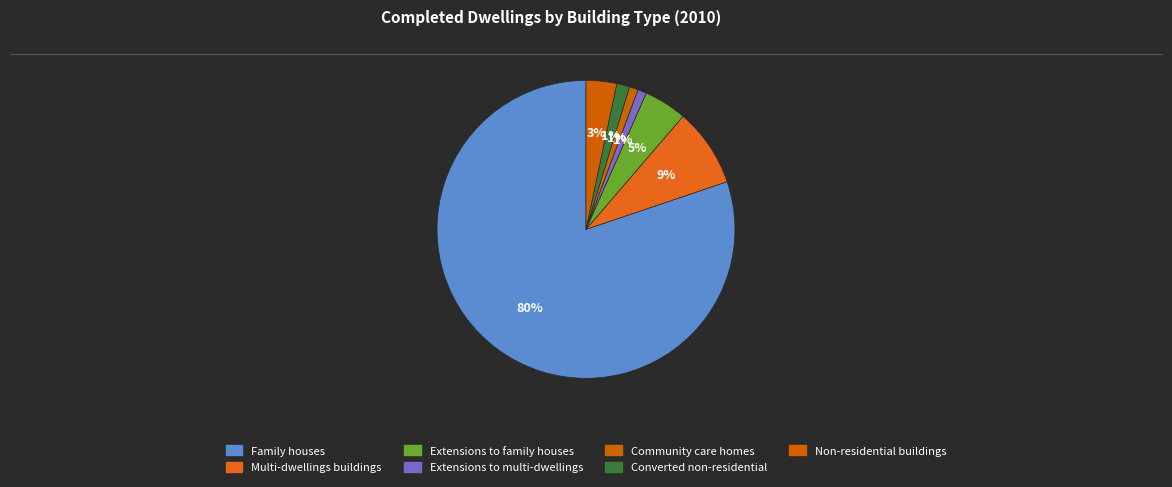

Between Extensions to multi-dwellings and Community care homes, which is larger?

Extensions to multi-dwellings